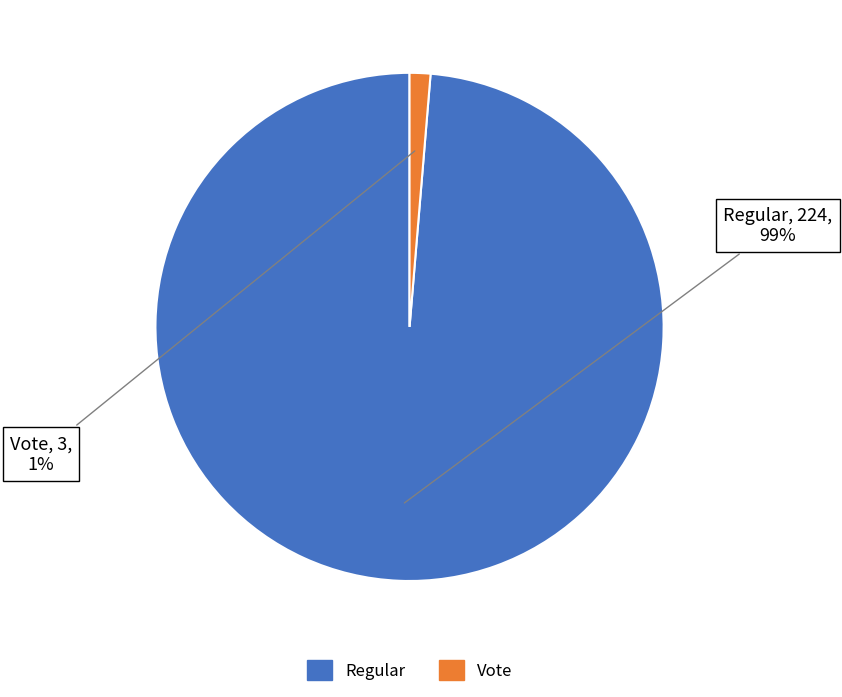

Is there any slice that represents more than half of the pie?

Yes